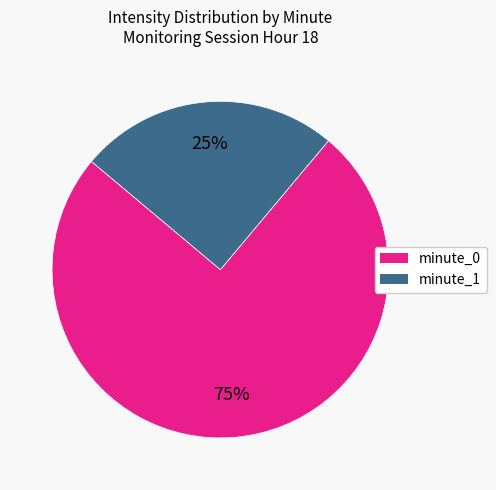

Which category has the biggest portion of the pie?

minute_0